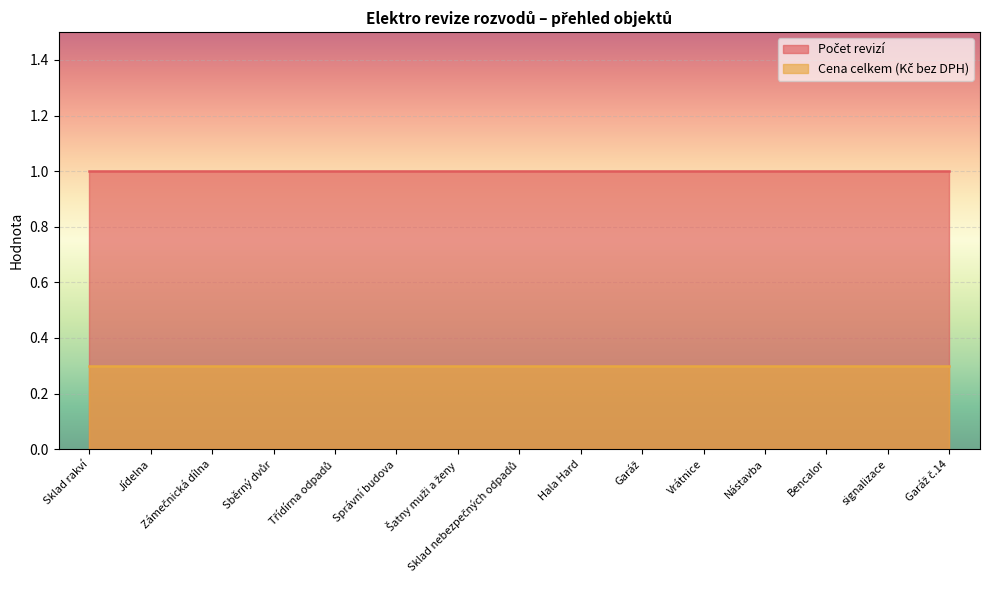

True or false: Počet revizí and Cena celkem (Kč bez DPH) cross at least once.

False